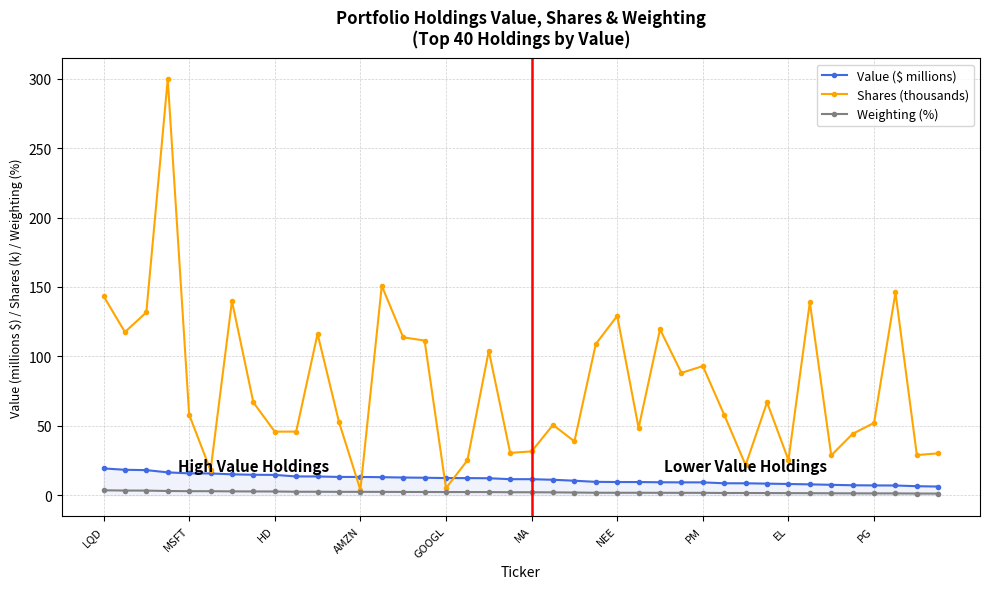

Which series has the largest range (max minus min)?

Shares (thousands)